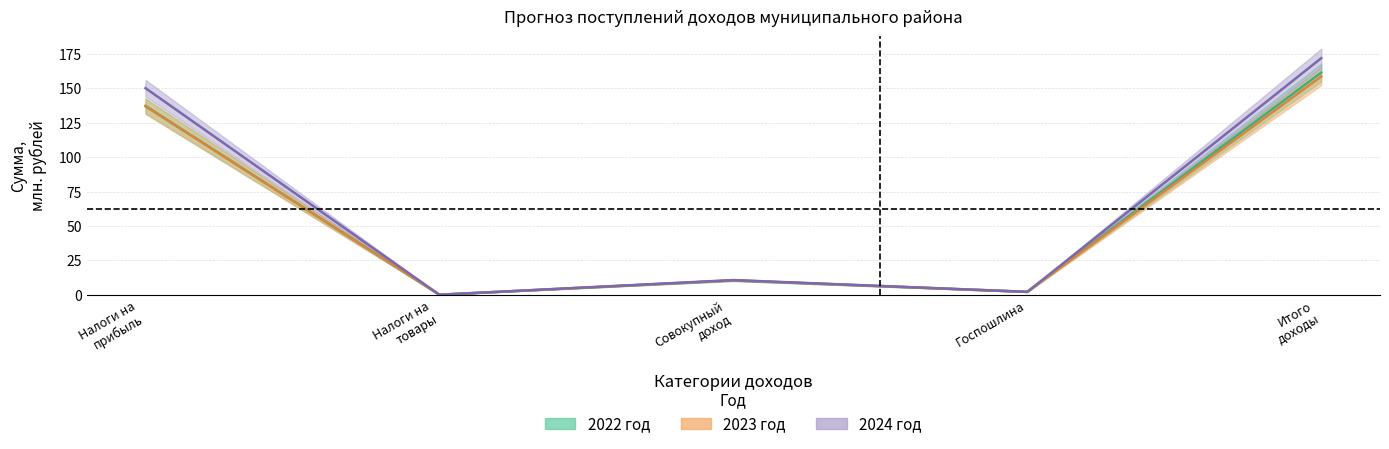

Reading left to right, transcribe all the data shown in this chart.

2022 год: 137.2	0.1	10.4	2.1	161.4
2023 год: 137.0	0.1	10.5	2.1	158.6
2024 год: 150.1	0.1	10.7	2.1	171.9